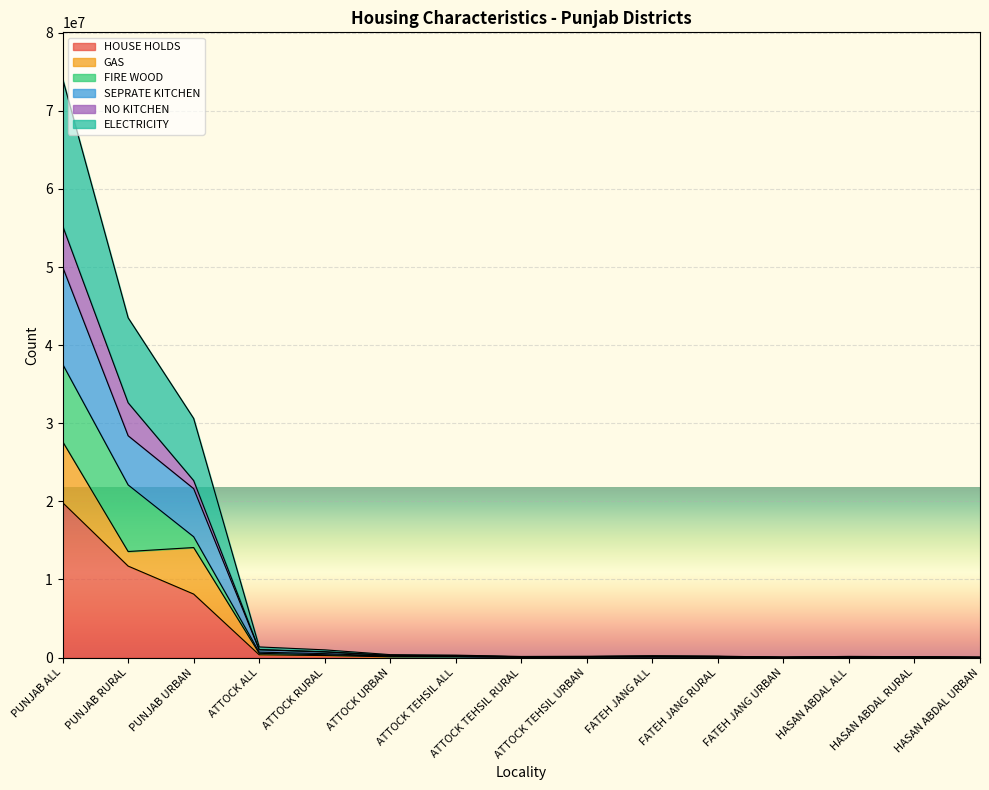

At which category is the sum across all series the highest?

PUNJAB ALL